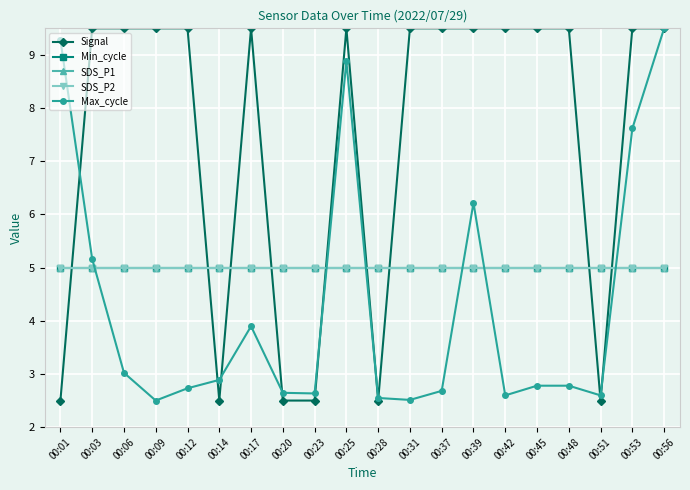

What is the difference between the Max_cycle values at 00:03 and 00:12?

2.4